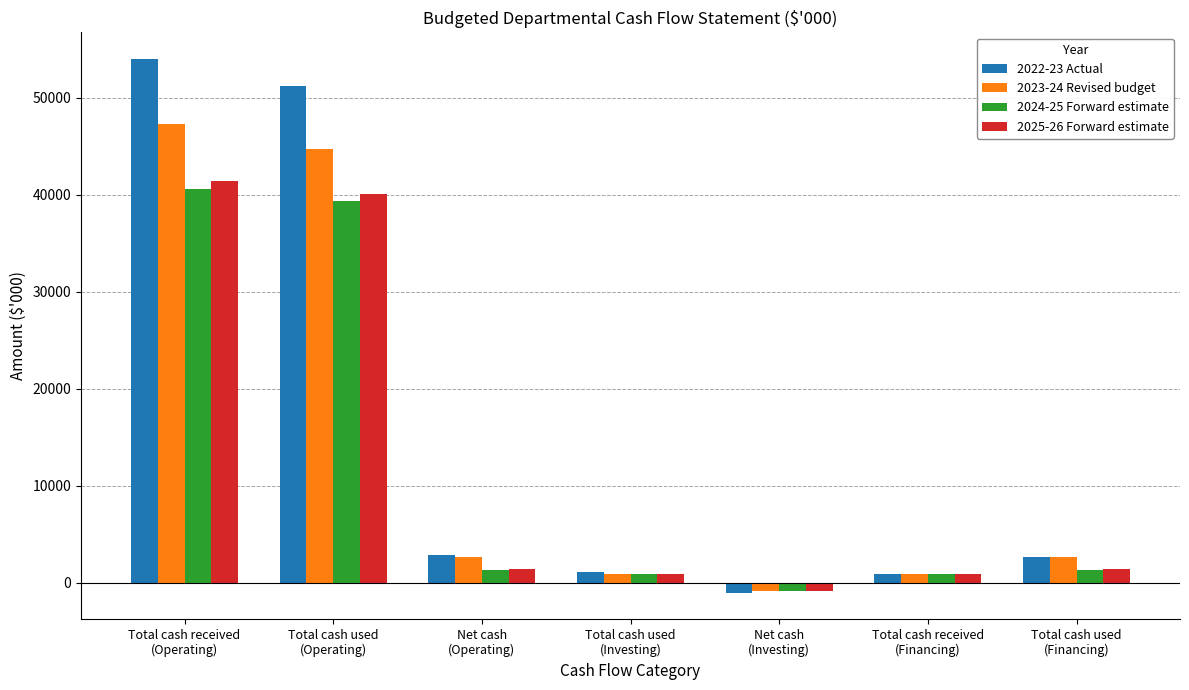

What is the difference between the maximum and minimum values in the 2022-23 Actual series?

55018